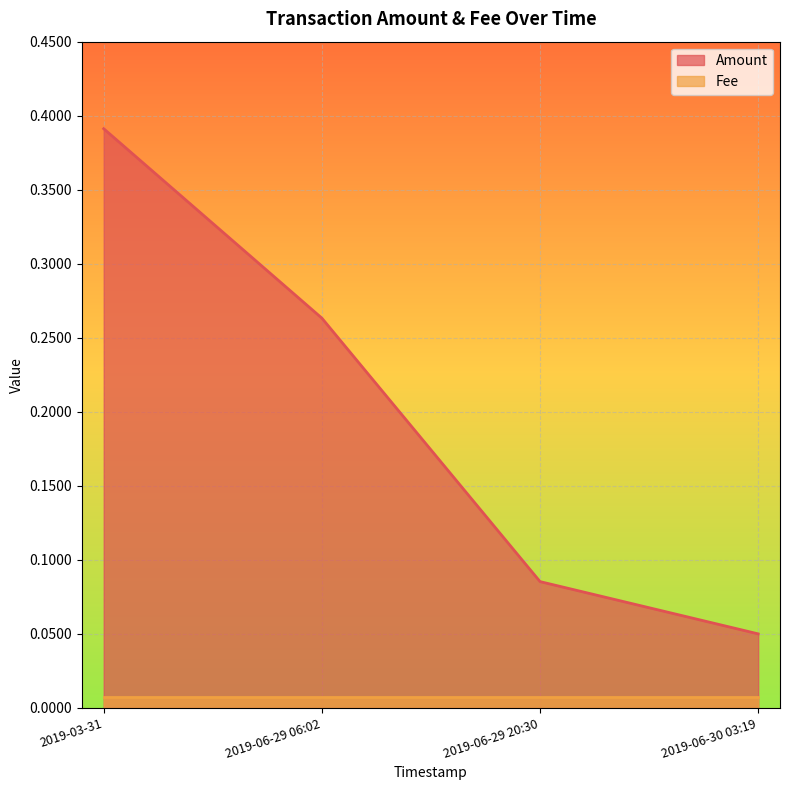

The value at 2019-06-29 06:02 is 0.3. True or false?

True